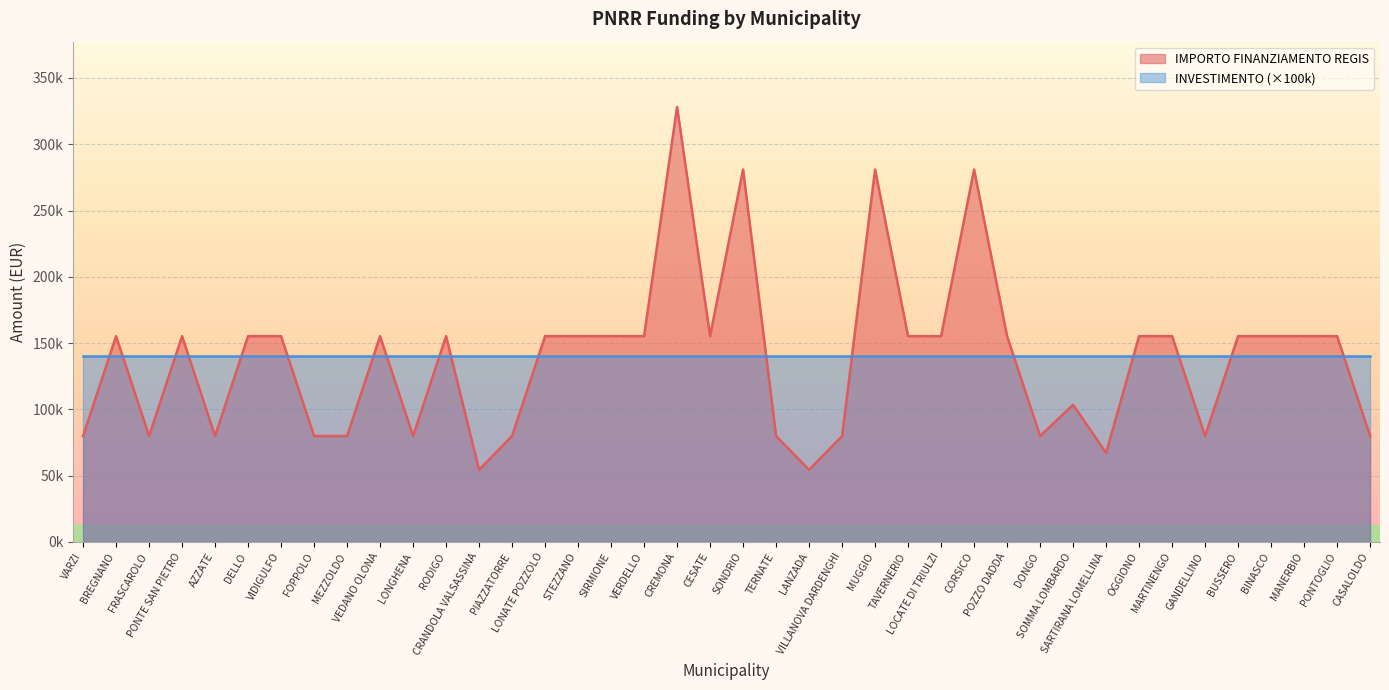

List the labels in order of value, largest first.

CREMONA, SONDRIO, MUGGIO, CORSICO, BREGNANO, PONTE SAN PIETRO, DELLO, VIDIGULFO, VEDANO OLONA, RODIGO, LONATE POZZOLO, STEZZANO, SIRMIONE, VERDELLO, CESATE, TAVERNERIO, LOCATE DI TRIULZI, POZZO DADDA, OGGIONO, MARTINENGO, BUSSERO, BINASCO, MANERBIO, PONTOGLIO, SOMMA LOMBARDO, VARZI, FRASCAROLO, AZZATE, FOPPOLO, MEZZOLDO, LONGHENA, PIAZZATORRE, TERNATE, VILLANOVA DARDENGHI, DONGO, GANDELLINO, CASALOLDO, SARTIRANA LOMELLINA, CRANDOLA VALSASSINA, LANZADA